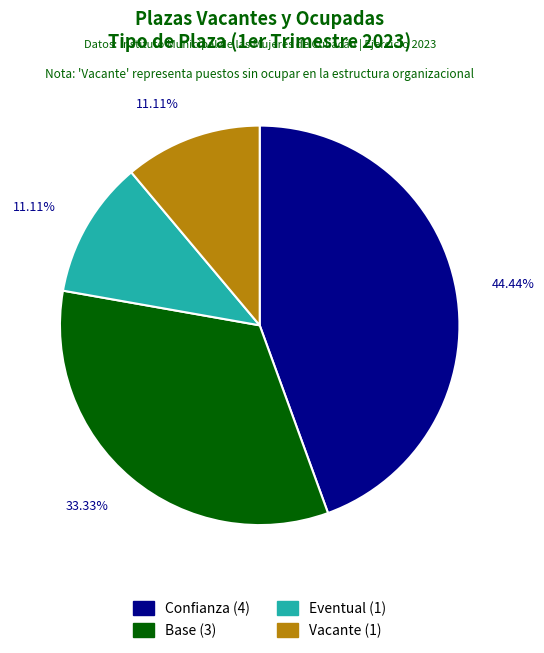

True or false: Base accounts for 40% of the total.

False